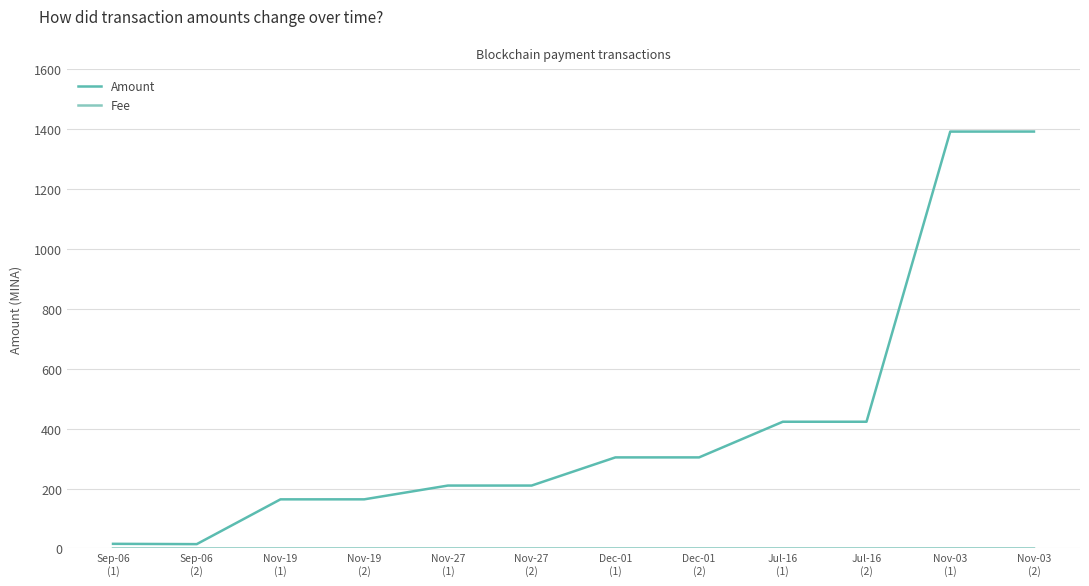

Which series has the largest total across all categories?

Amount